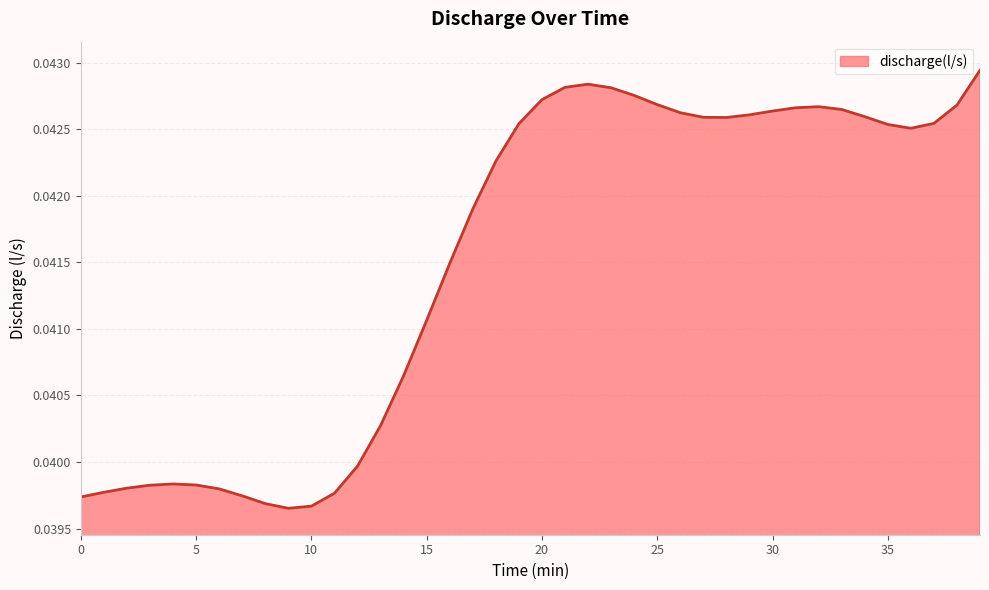

How many lines are shown in the chart?

1